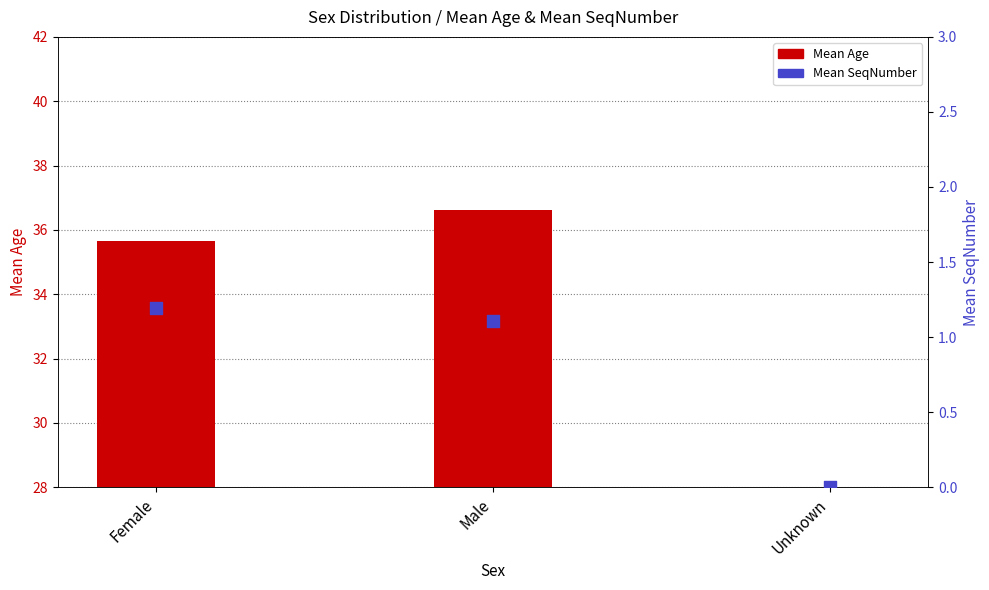

Which series has the largest total across all categories?

Mean Age